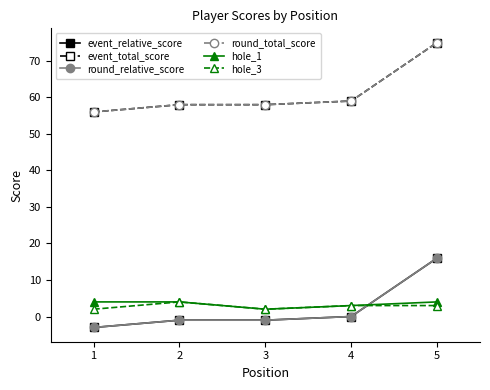

Between which two adjacent categories do hole_3 and event_relative_score first intersect?

4 and 5